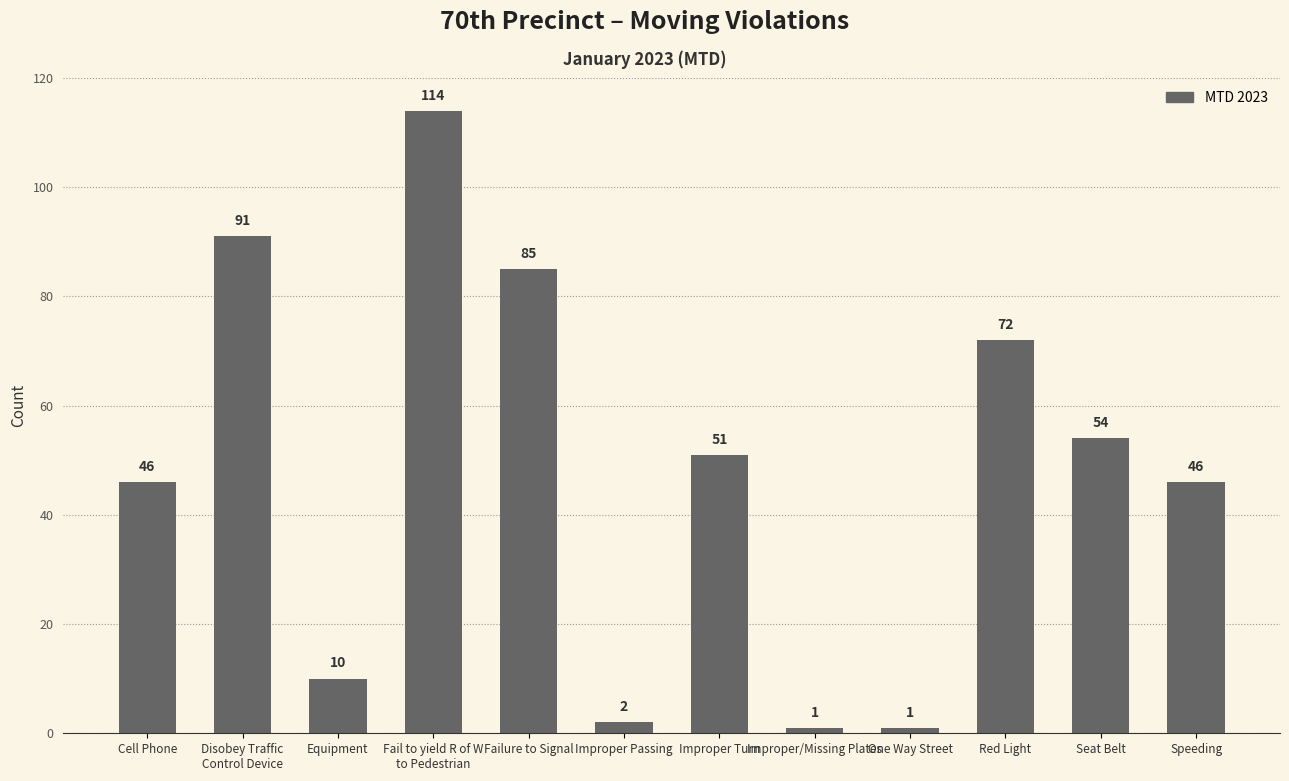

What is the value of the 7th bar from the left?

51